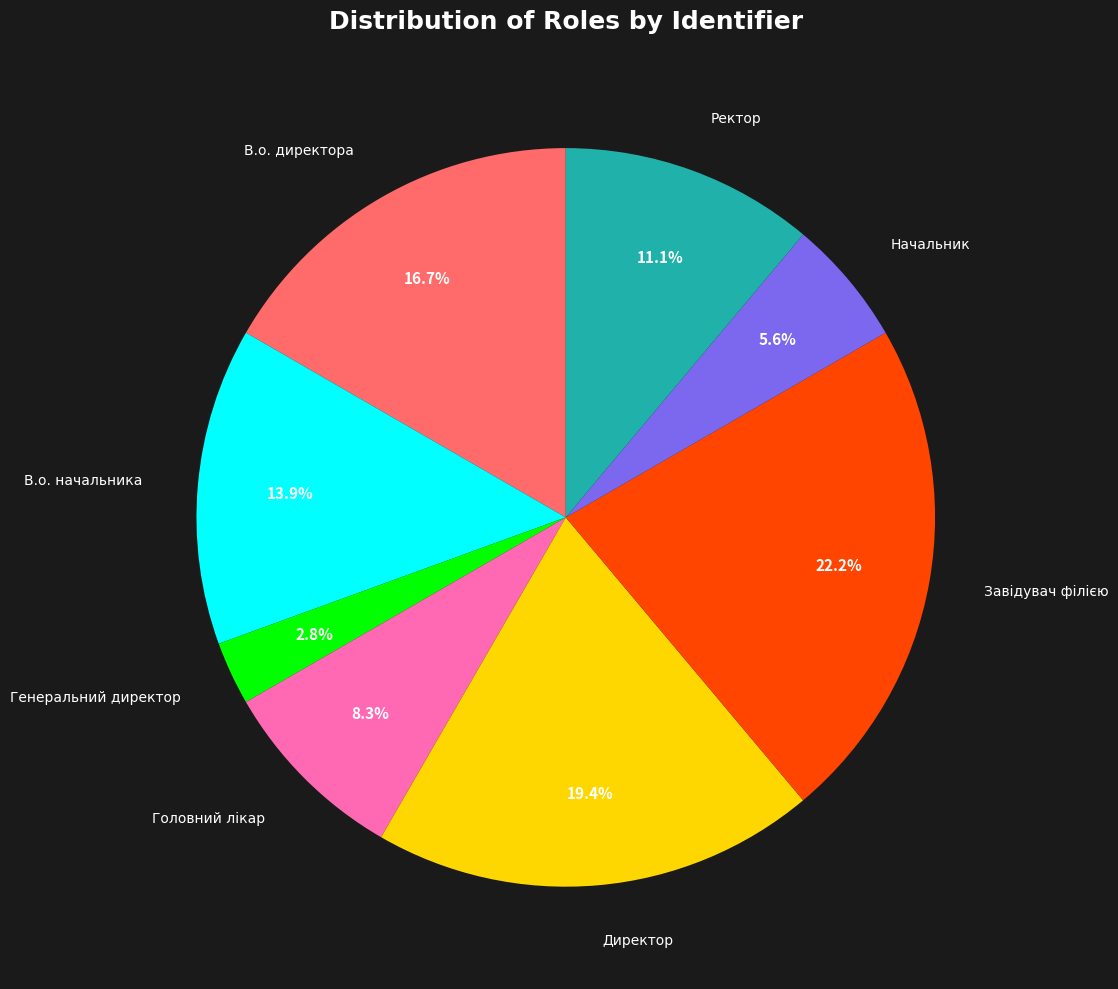

How many slices are in this pie chart?

8